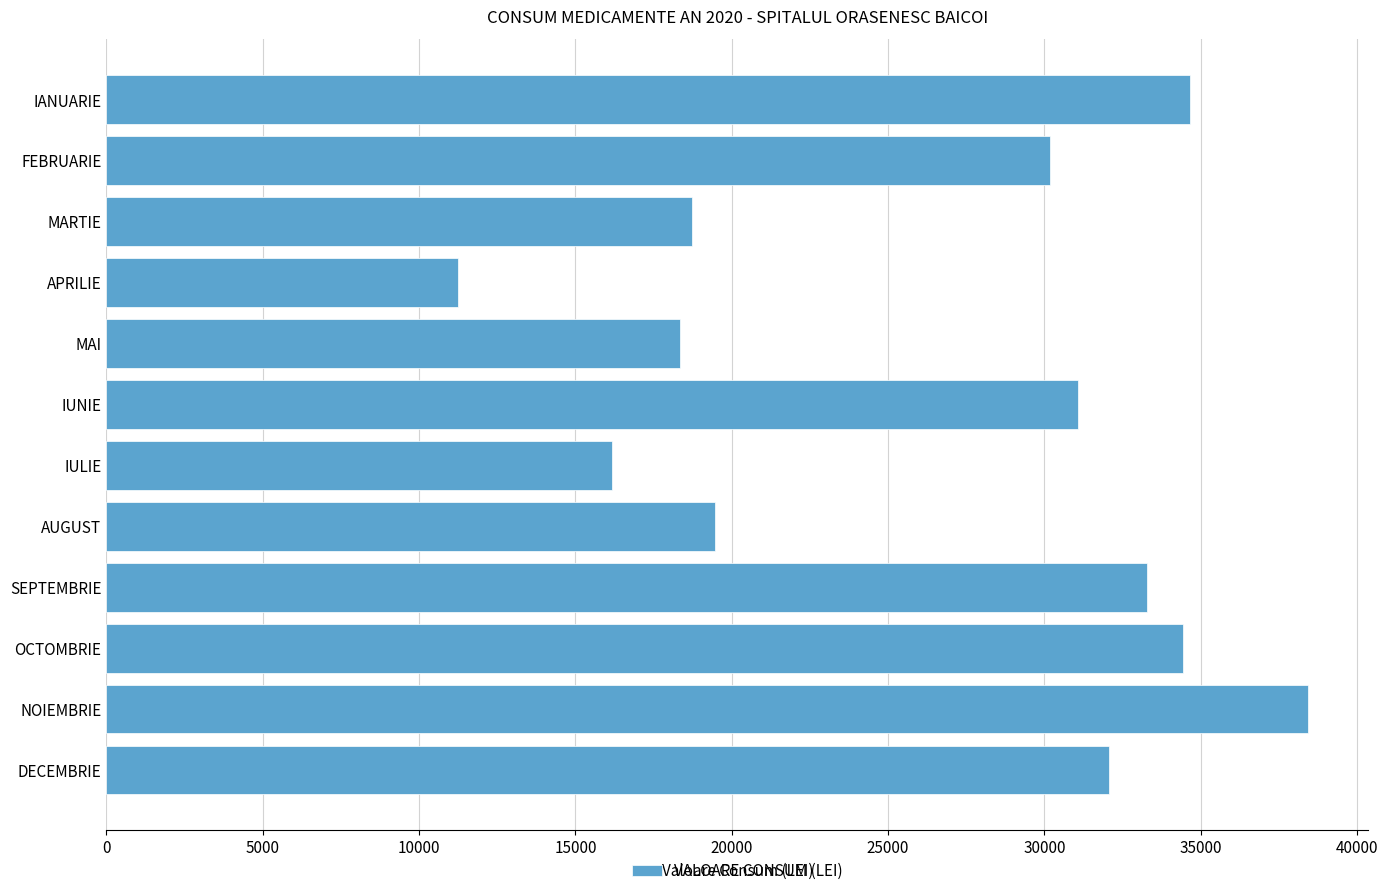

Count the number of data series in this chart.

1